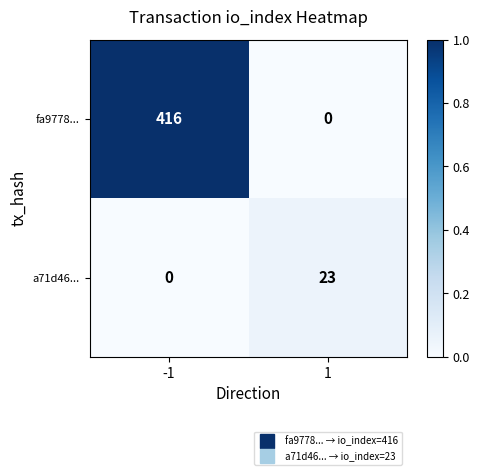

What is the sum of the fa9778... values at -1 and 1?

416